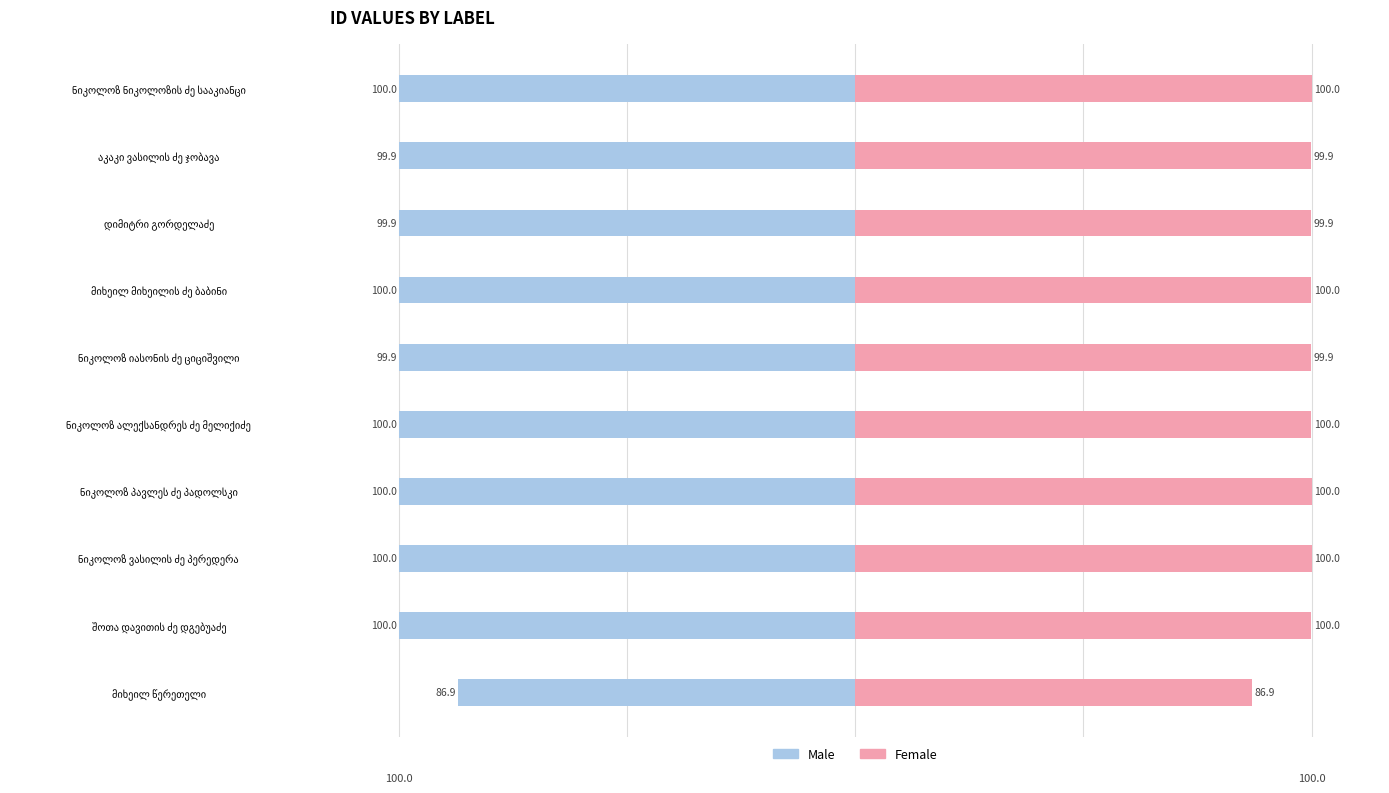

Which has a higher value, 2 or 8?

8